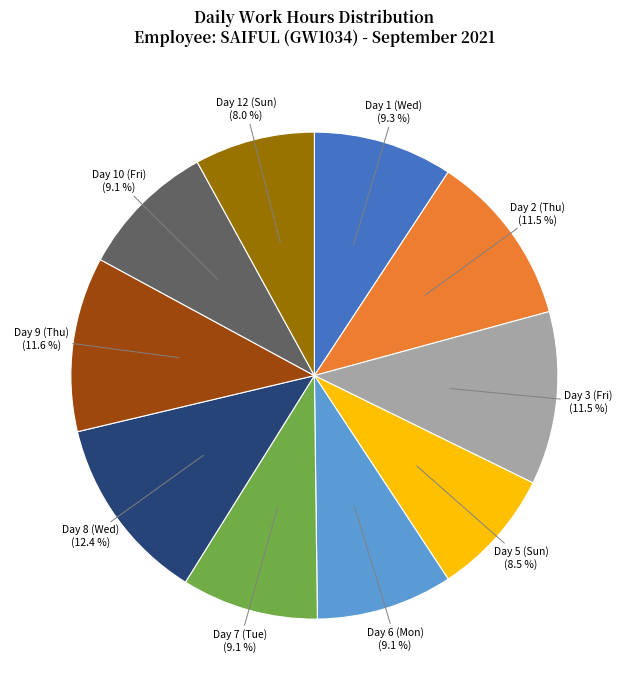

Is there a majority slice in this chart?

No